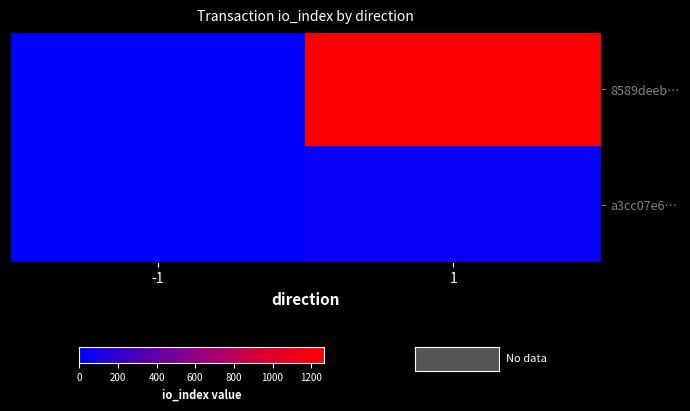

List the series in order of their peak value, highest first.

8589deeb…, a3cc07e6…